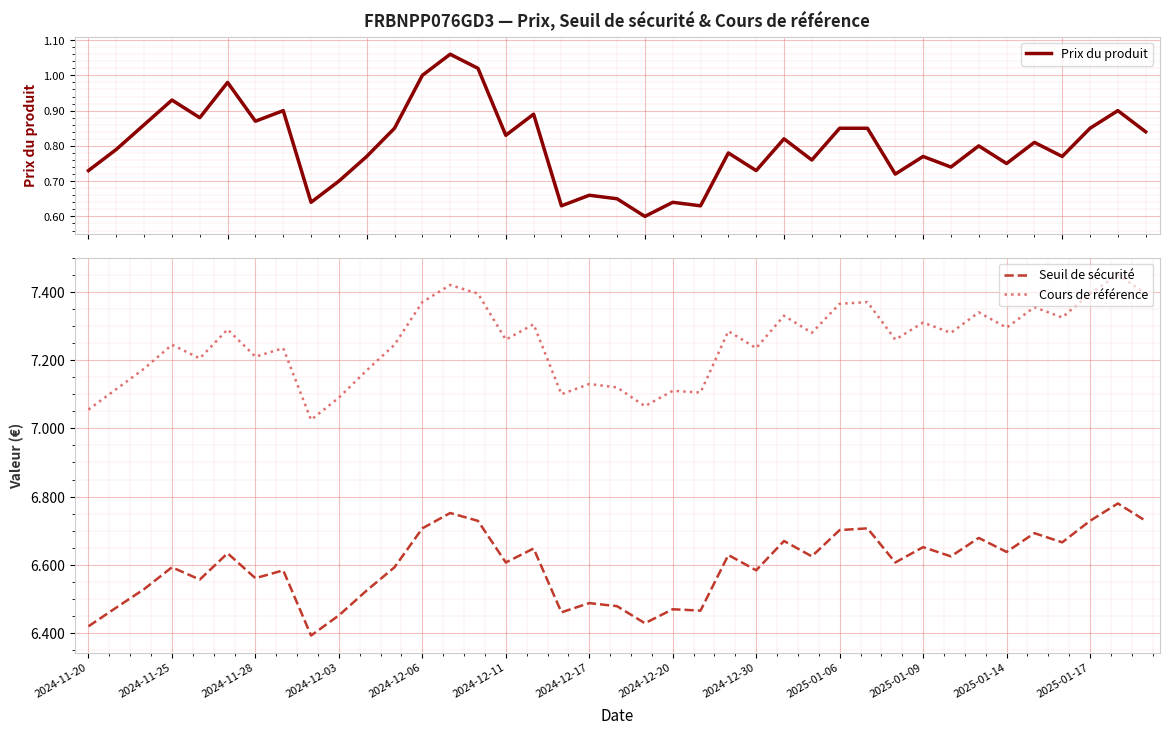

True or false: Cours de référence and Seuil de sécurité intersect in this chart.

False